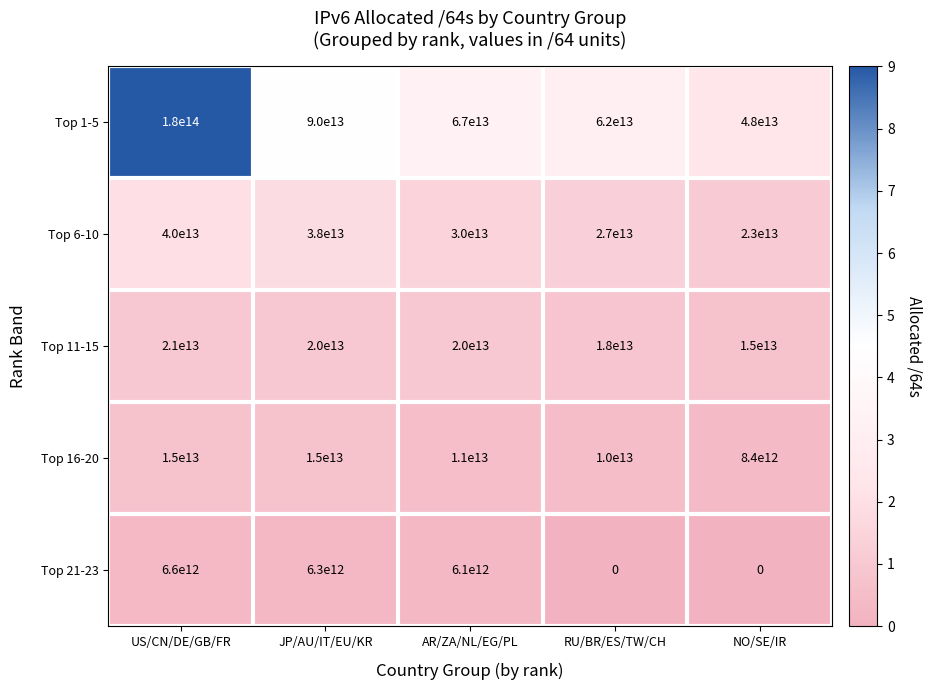

How many categories are shown in the chart?

5